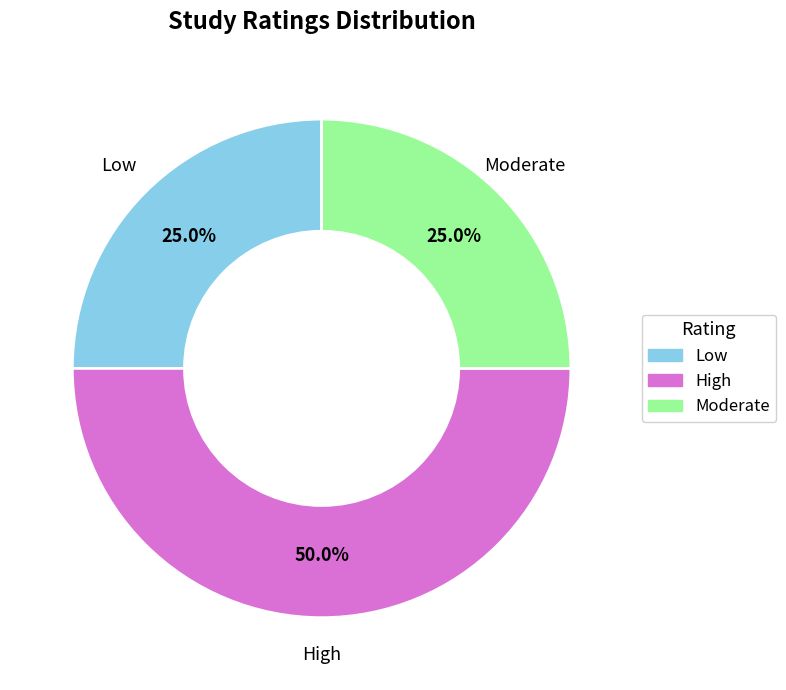

Does Low represent more than half of the total?

No